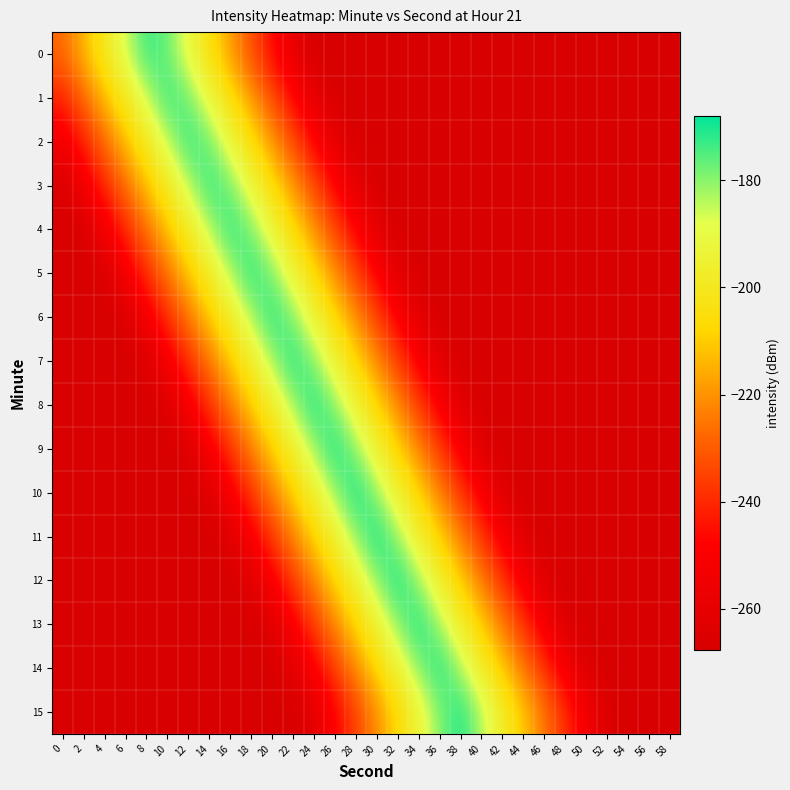

Count the number of data series in this chart.

16